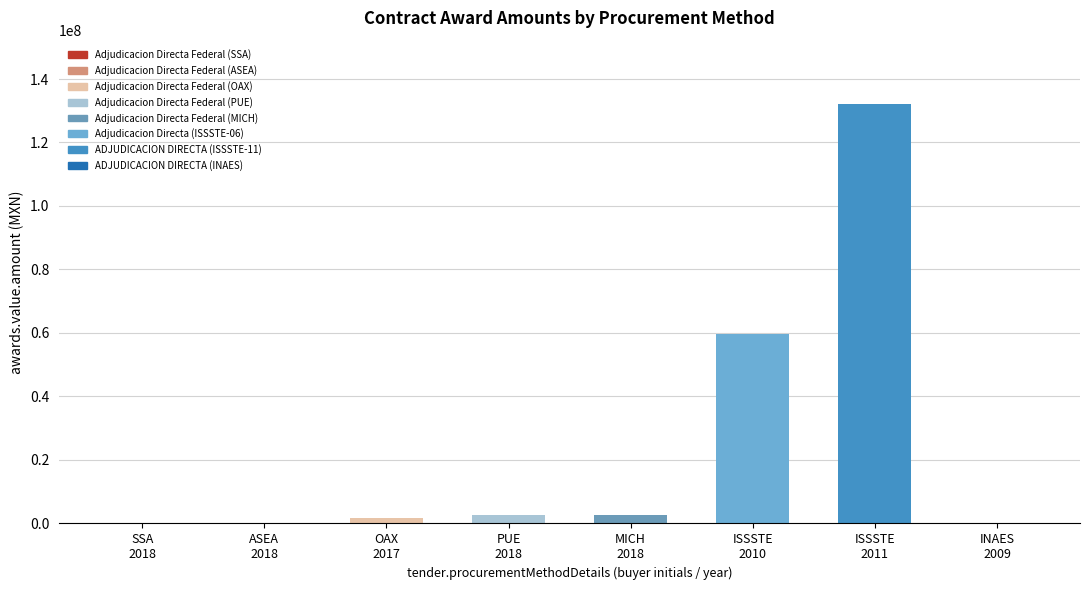

What is the change in value from Adjudicacion Directa Federal (MICH) to ADJUDICACION DIRECTA (INAES)?

-2395770.3